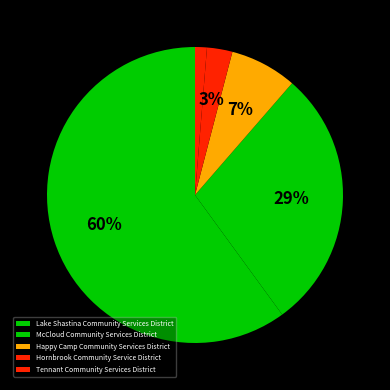

To the nearest percent, what is the difference between the largest and smallest slice percentages?

59%